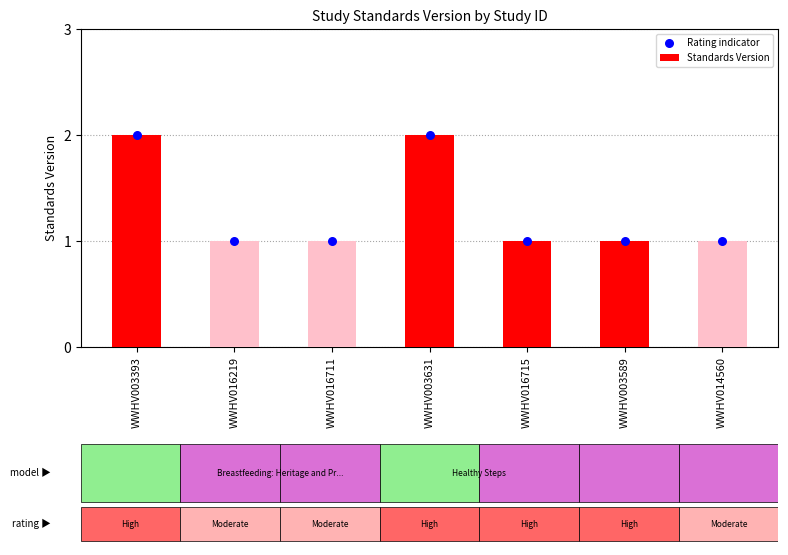

Is the value of Rating indicator at WWHV003589 greater than the value of Standards Version at WWHV016711?

No